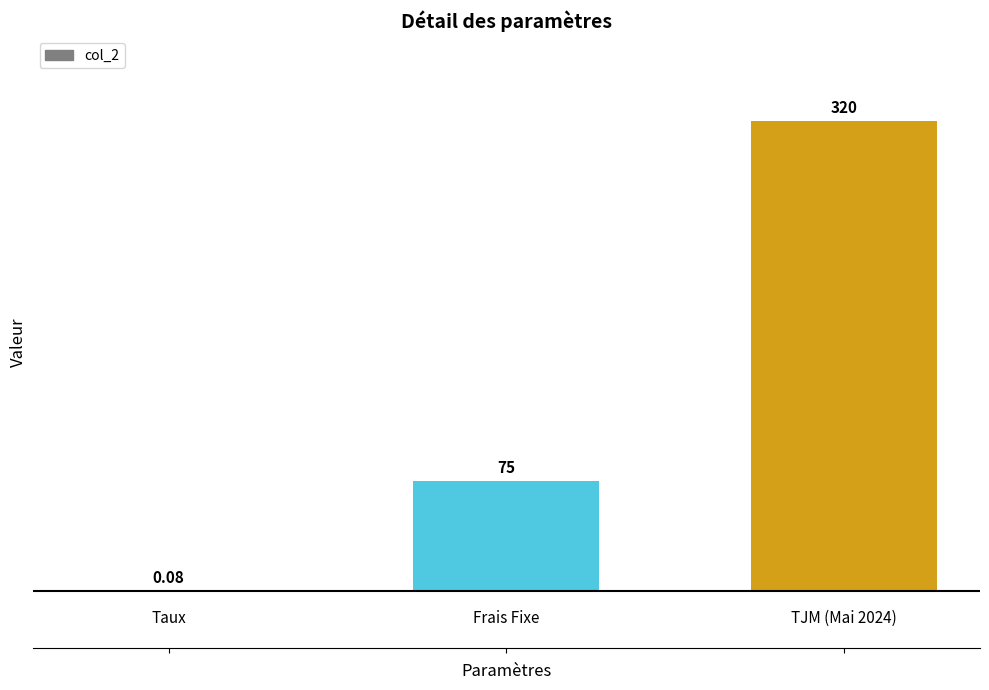

Count the number of data series in this chart.

1